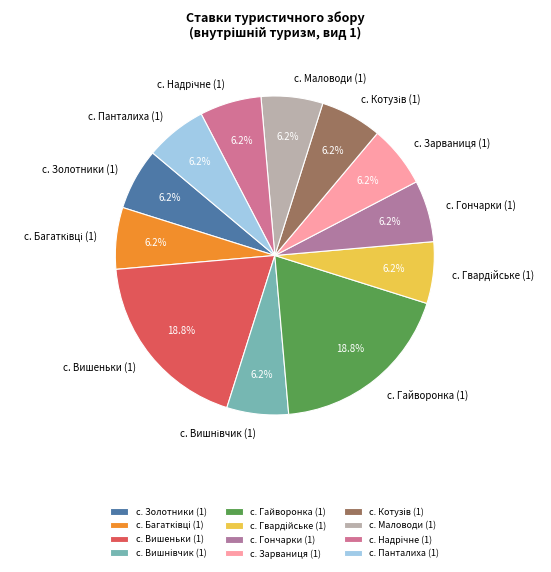

How many segments does this pie chart have?

12